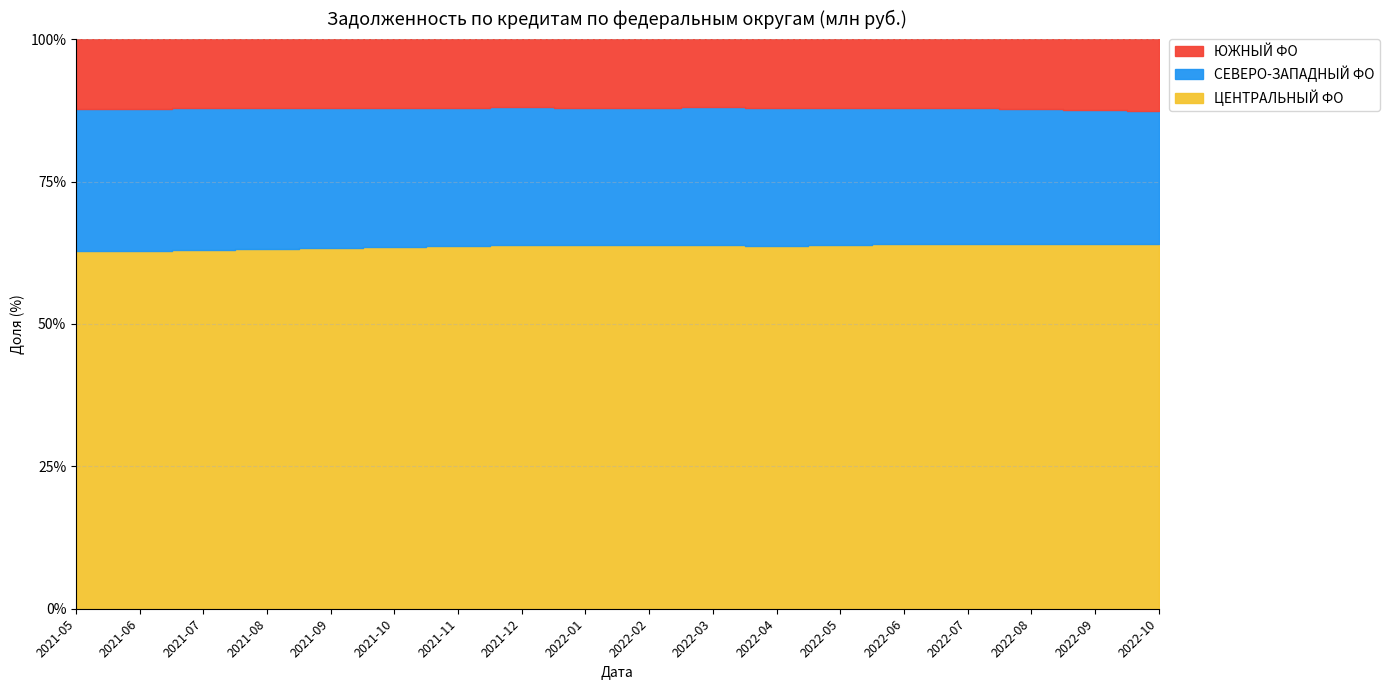

What is the label of the 3rd point from the left?

2021-07